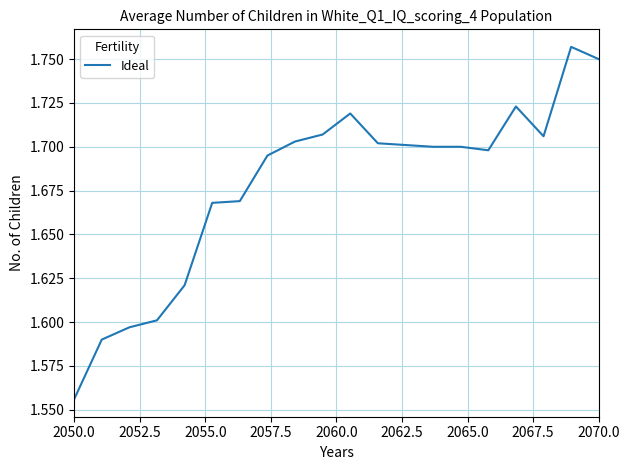

What is the minimum value shown in the chart?

1.6